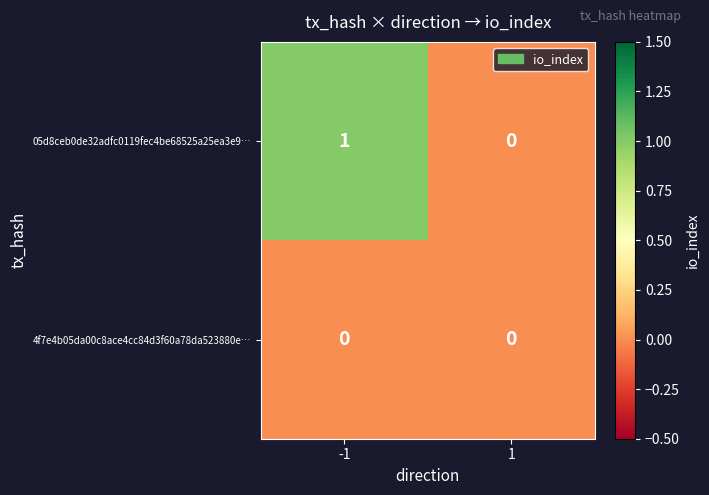

Count the number of categories in the chart.

2